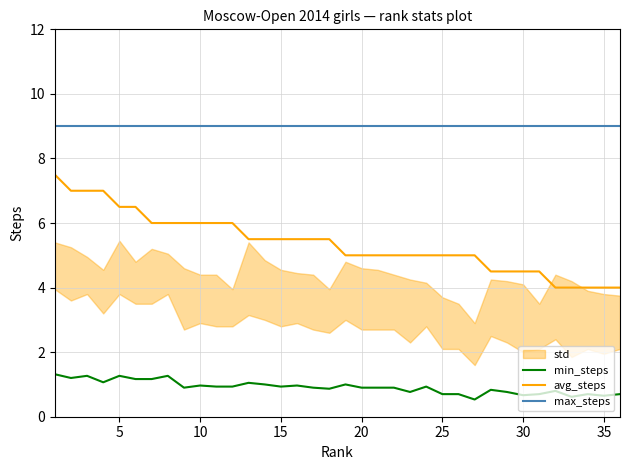

What is the value of the max_steps point at the 19th from the left?

9.0